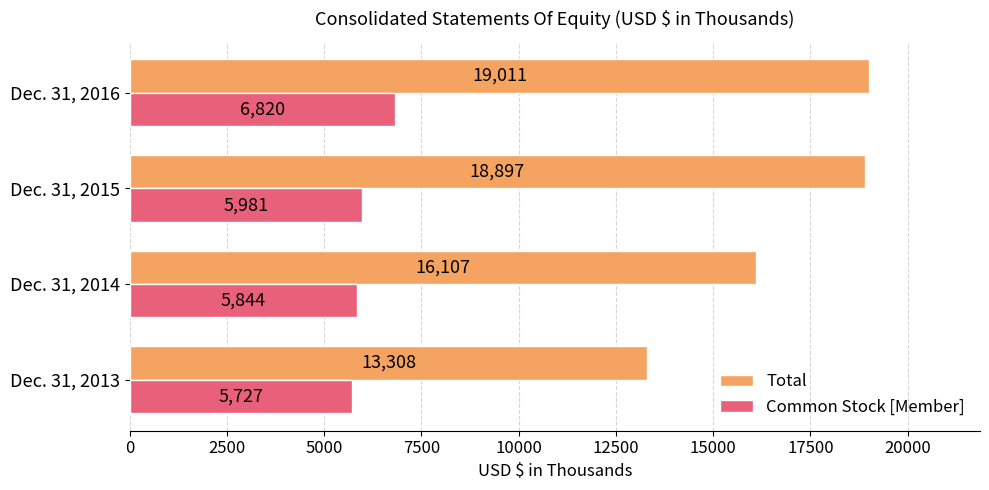

How many Common Stock [Member] values are between 5844 and 6820?

3